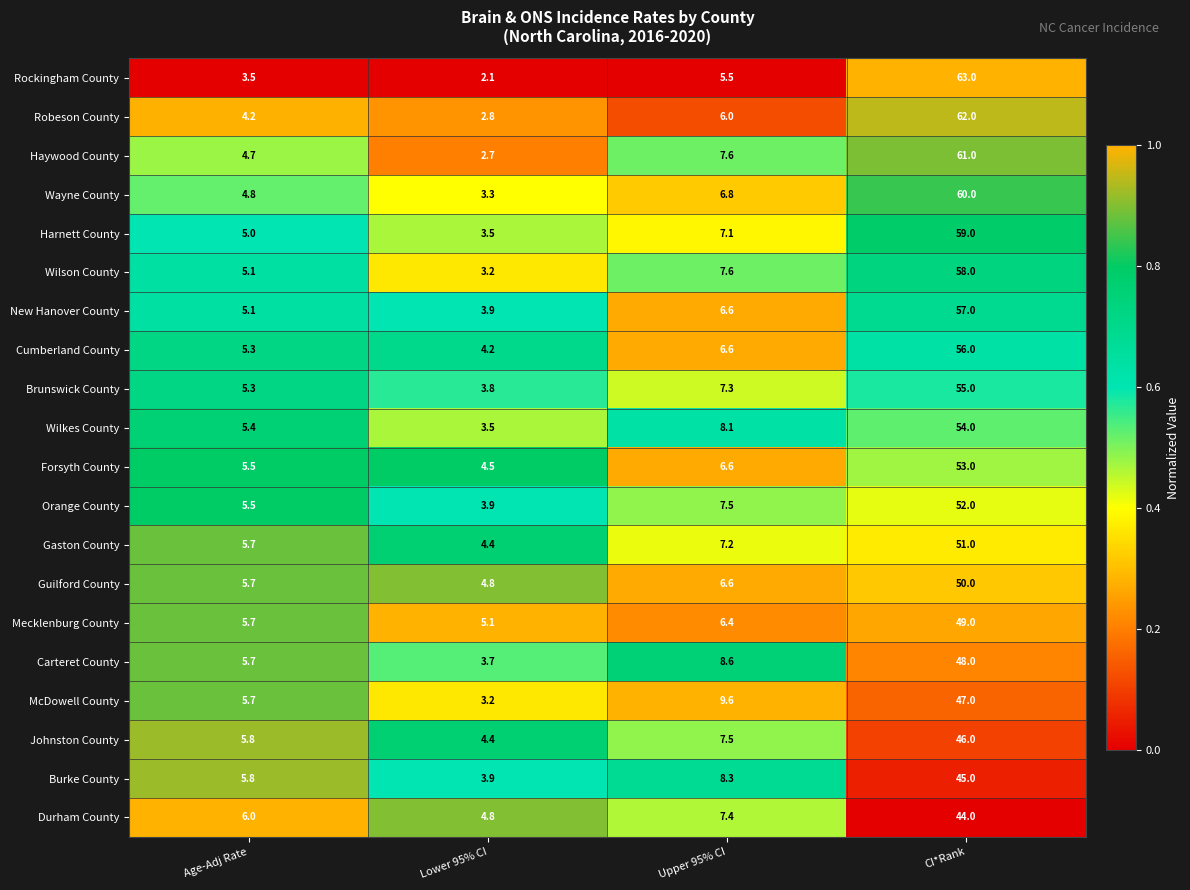

Which series has the largest total across all categories?

Haywood County